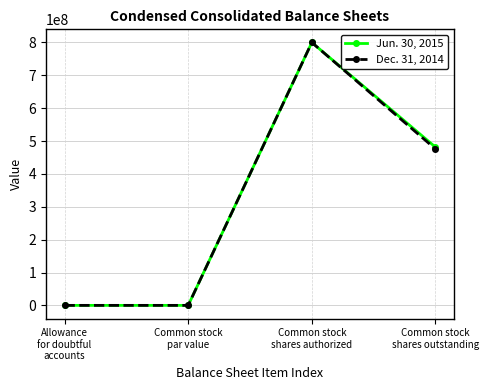

True or false: Jun. 30, 2015 has a value of -321251545 at Common stock
par value.

False